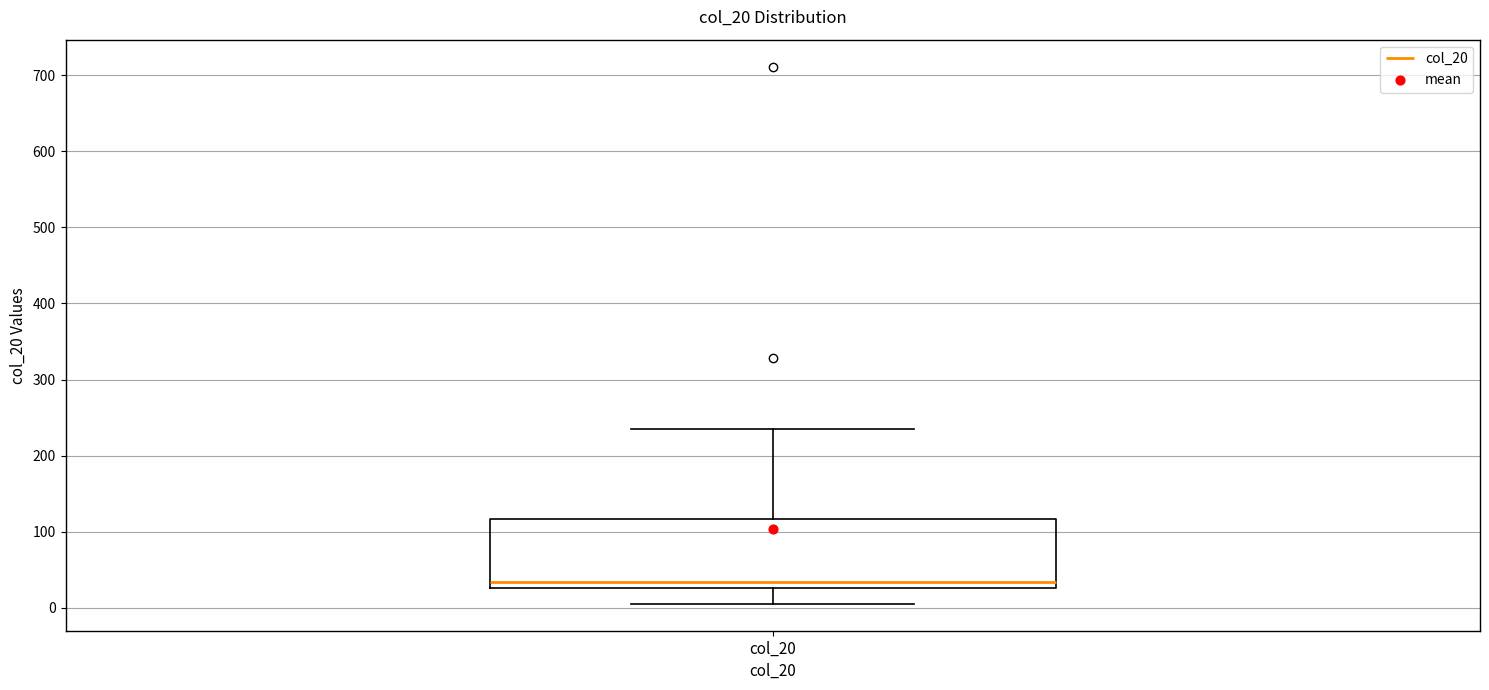

Where is the upper edge of the box for col_20 on the y-axis? The values are not printed on the chart, so give them approximately, as read against the axis.

120